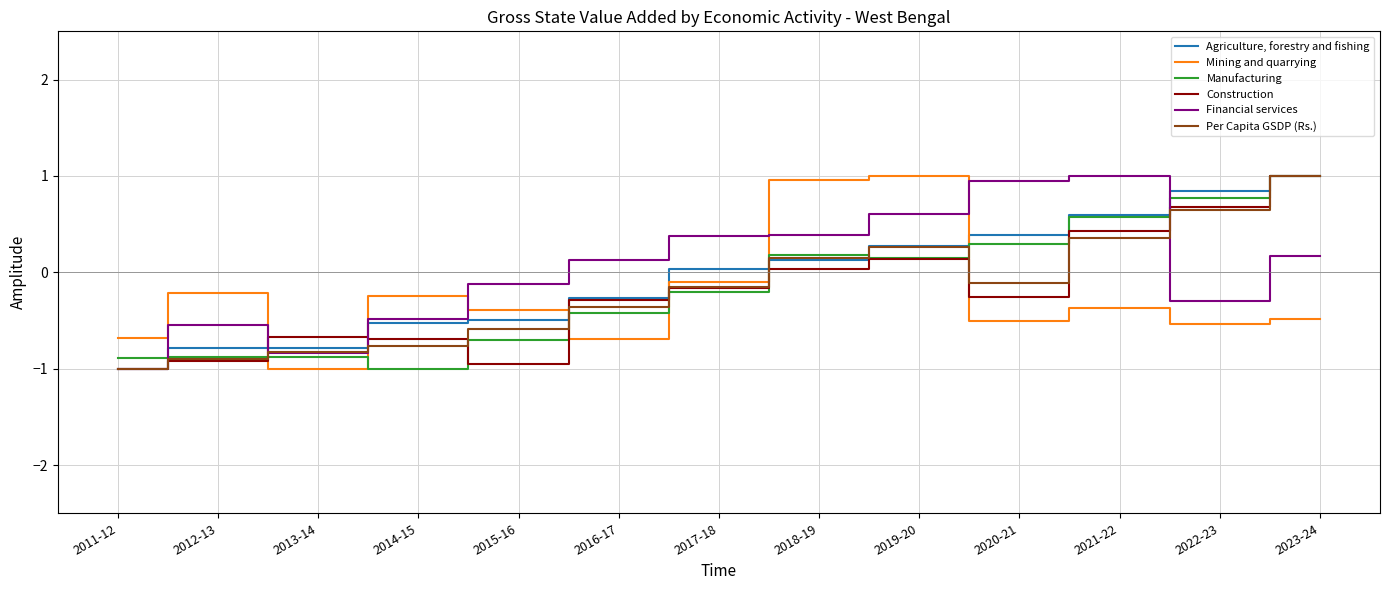

What is the average value of the Mining and quarrying series?

-0.3